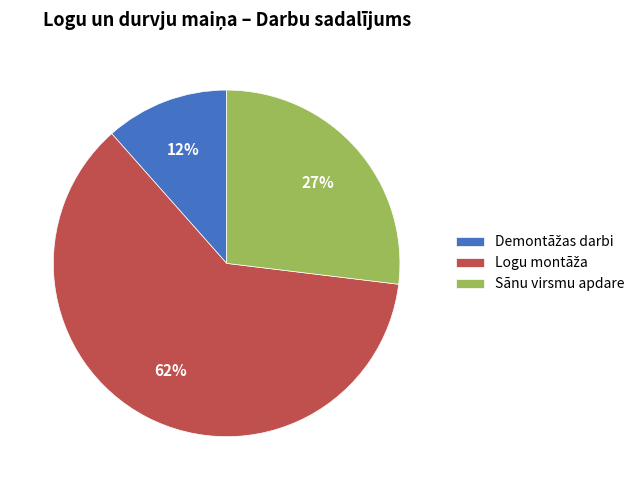

To the nearest percent, what percentage of the pie is Sānu virsmu apdare?

27%